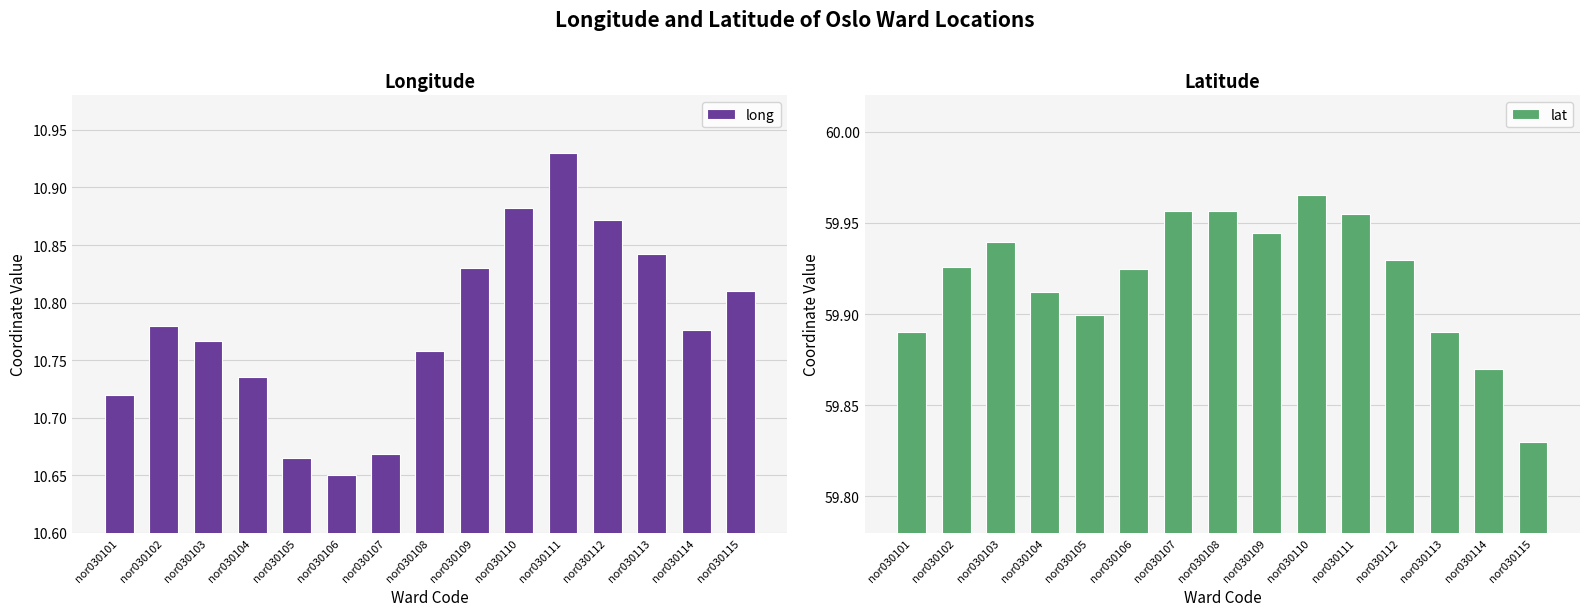

Where is long nearest to the value 10?

nor030106